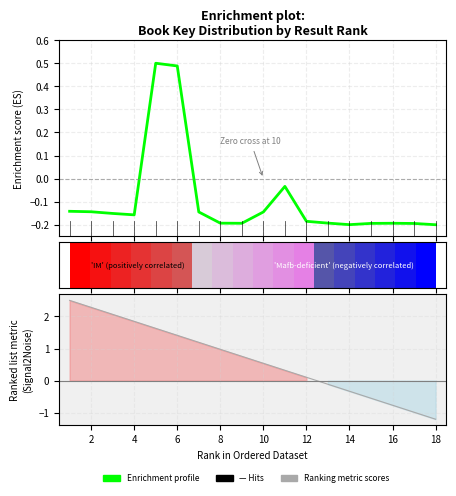

How many values are below 0?

16